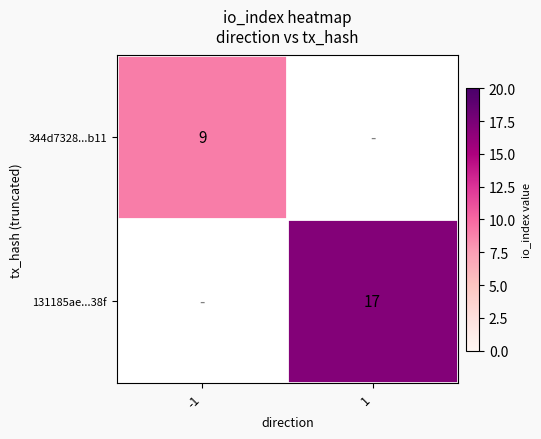

How many data points does each series have?

2